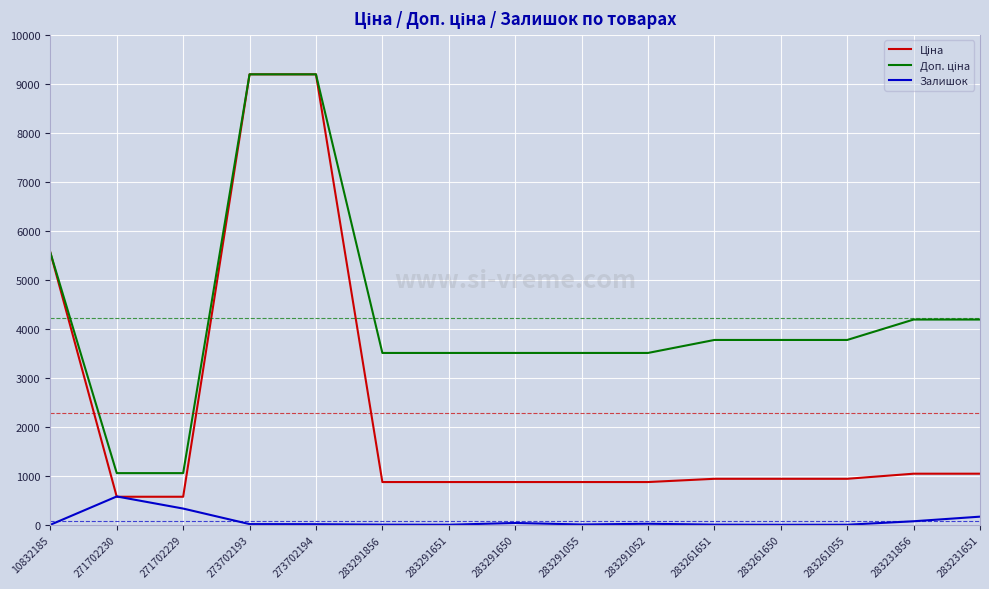

Which category has the highest value in the Залишок series?

271702230